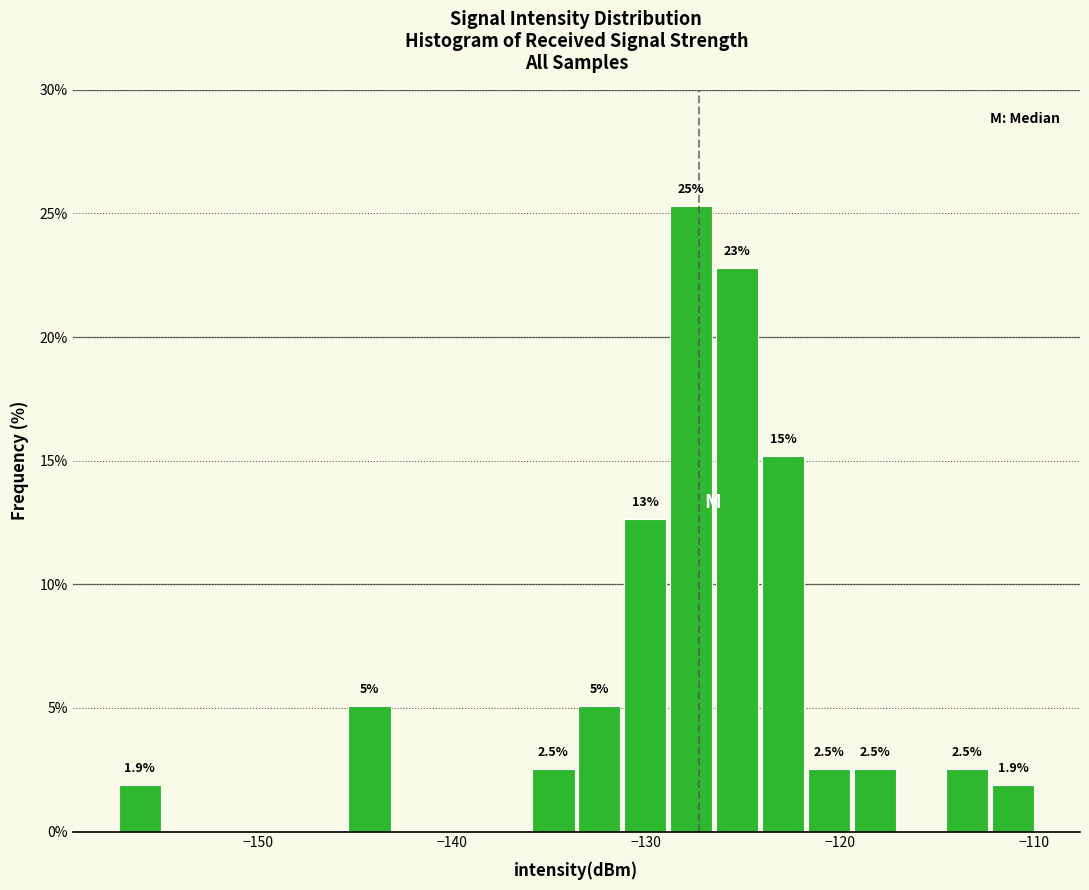

Read against the x-axis, roughly where is the centre of the tallest bar?

-128